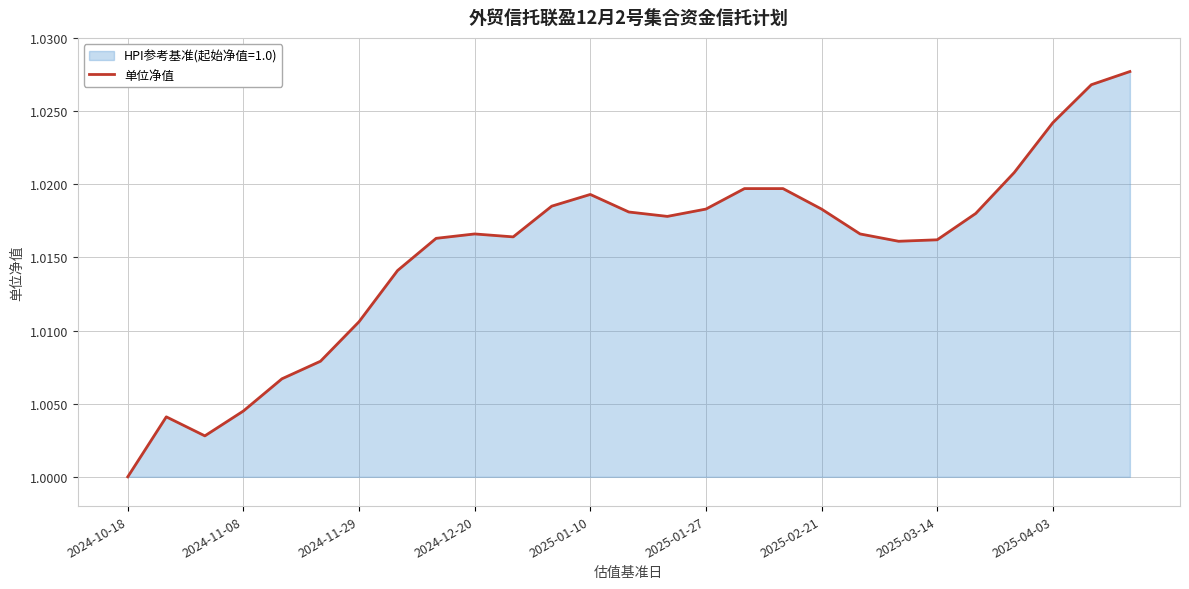

Count the number of data series in this chart.

1